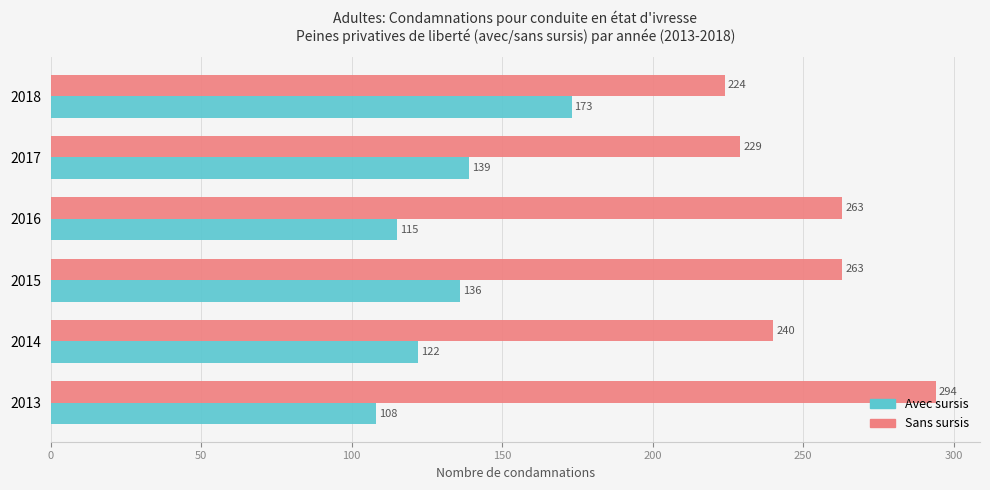

Read the Avec sursis value at 2018, to the nearest 5.

175